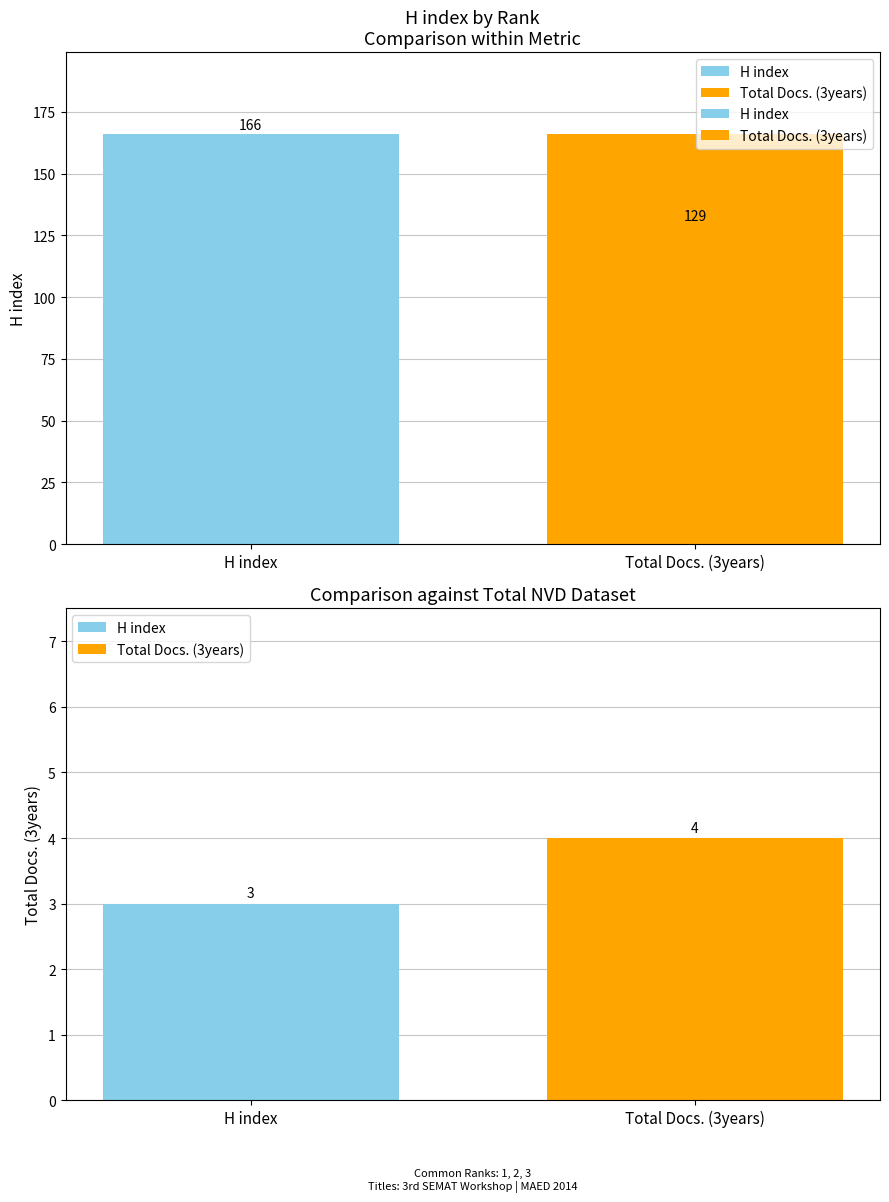

Rank the series by their maximum value, from lowest to highest.

Total Docs. (3years), H index